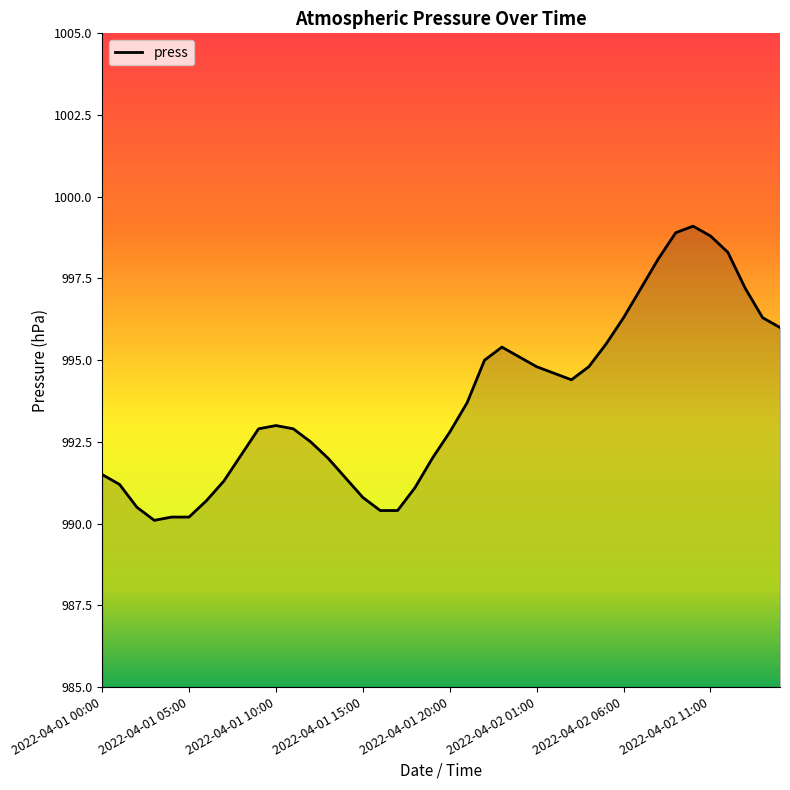

What is the smallest value displayed?

990.1